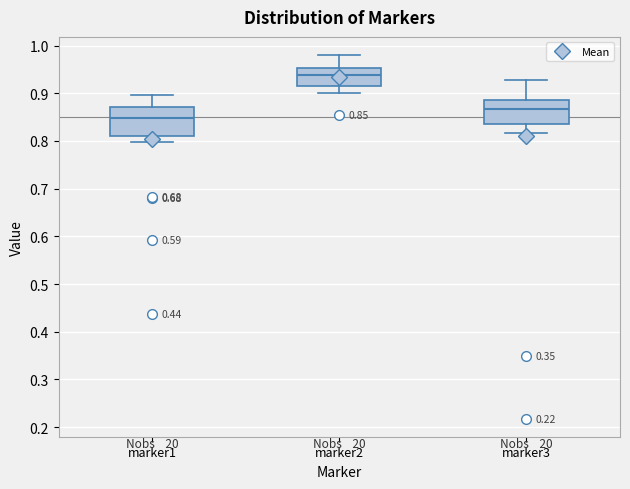

Which box has the highest median line?

marker2